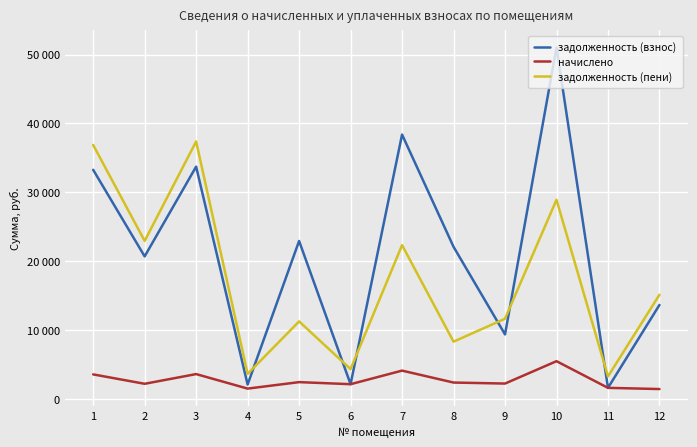

Rank the series at 5 from highest to lowest value.

задолженность (взнос), задолженность (пени), начислено